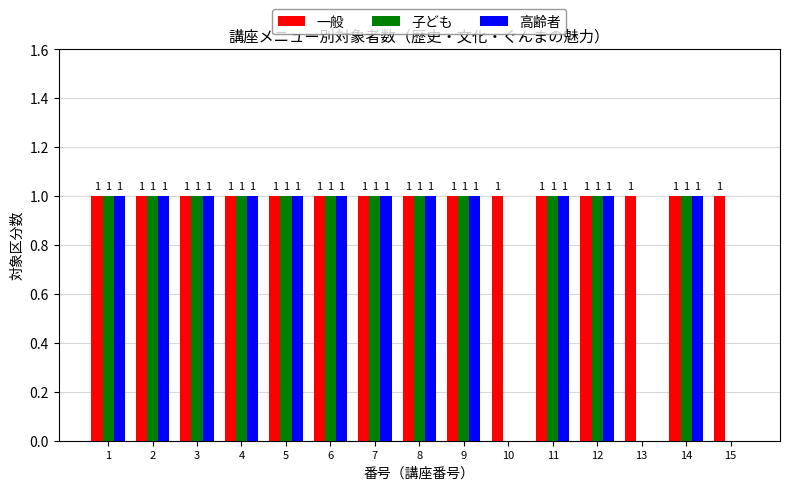

Is it true that 子ども equals 1 at 14?

True